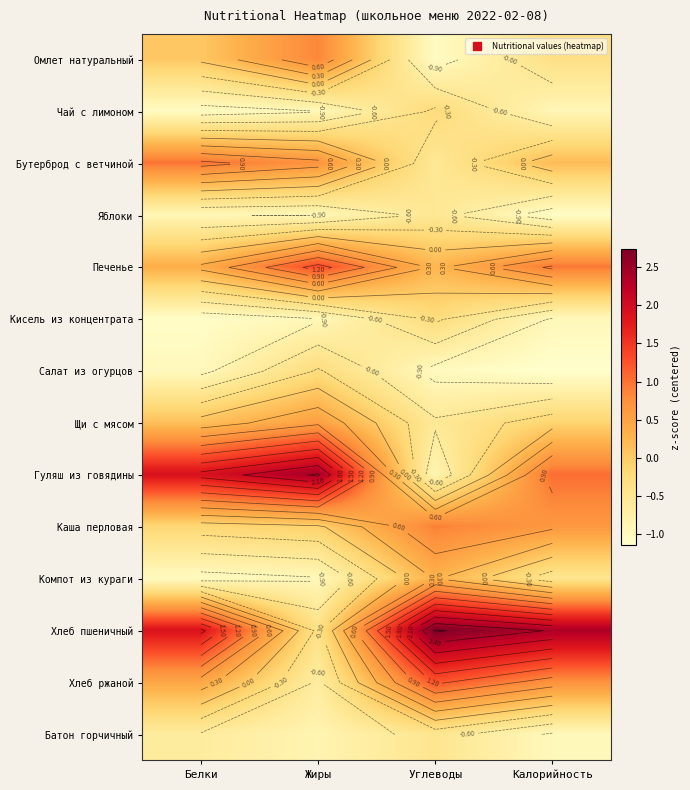

The value of Бутерброд с ветчиной at Жиры is 0.3. True or false?

False